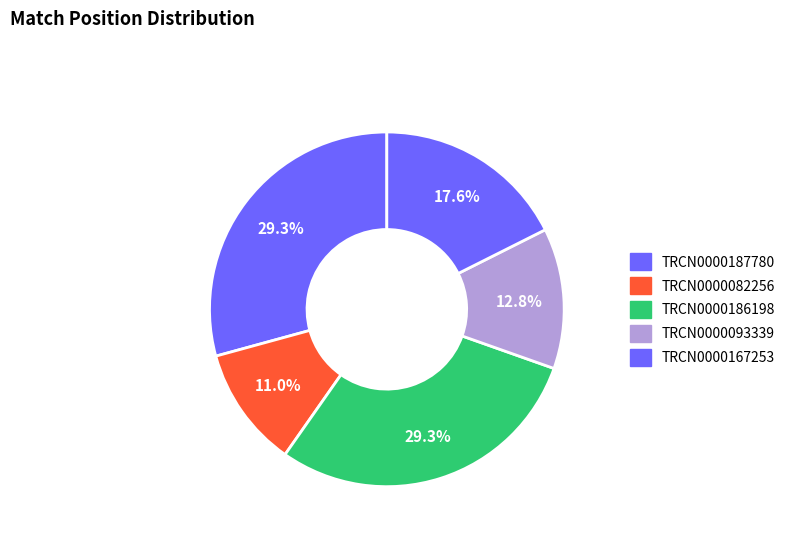

How many segments does this pie chart have?

5